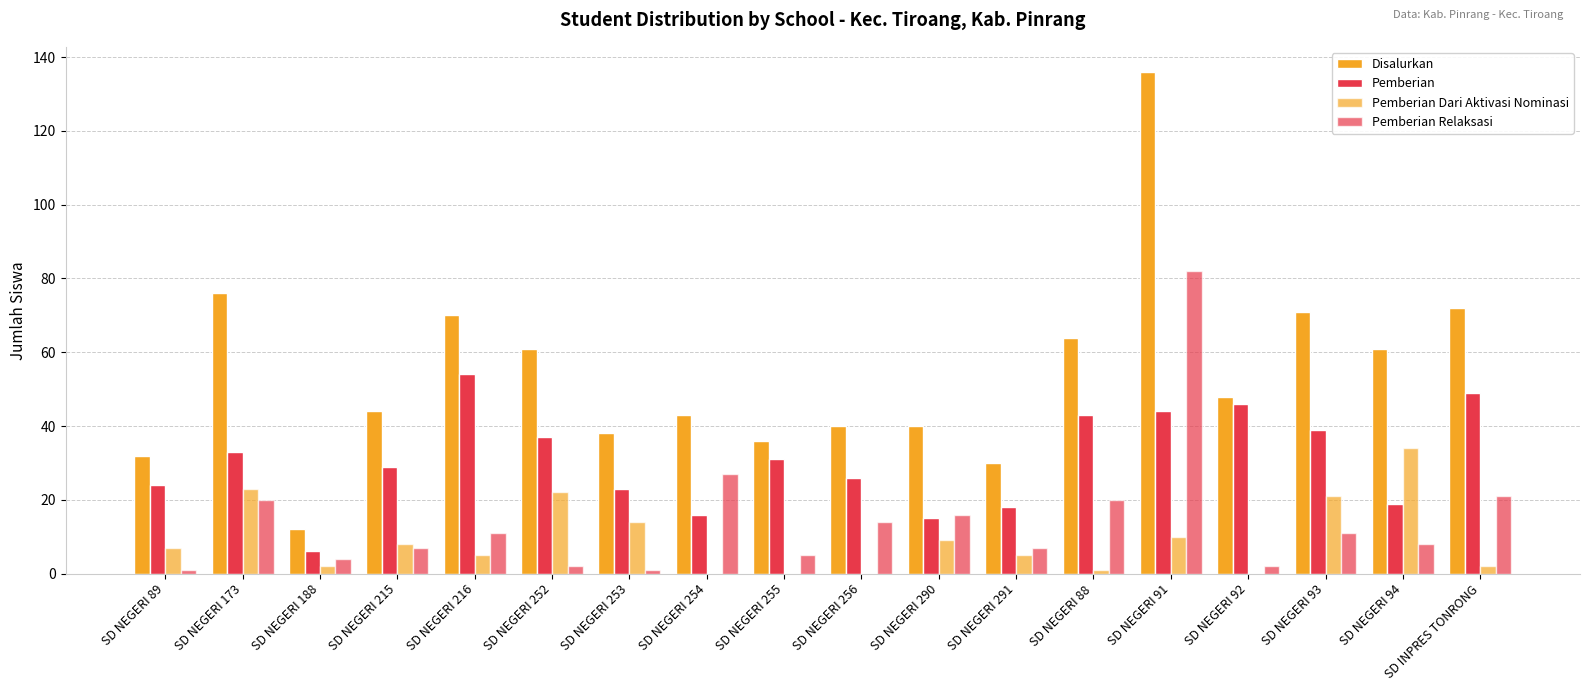

List the labels in order of Pemberian Dari Aktivasi Nominasi value, largest first.

SD NEGERI 94, SD NEGERI 173, SD NEGERI 252, SD NEGERI 93, SD NEGERI 253, SD NEGERI 91, SD NEGERI 290, SD NEGERI 215, SD NEGERI 89, SD NEGERI 216, SD NEGERI 291, SD NEGERI 188, SD INPRES TONRONG, SD NEGERI 88, SD NEGERI 254, SD NEGERI 255, SD NEGERI 256, SD NEGERI 92